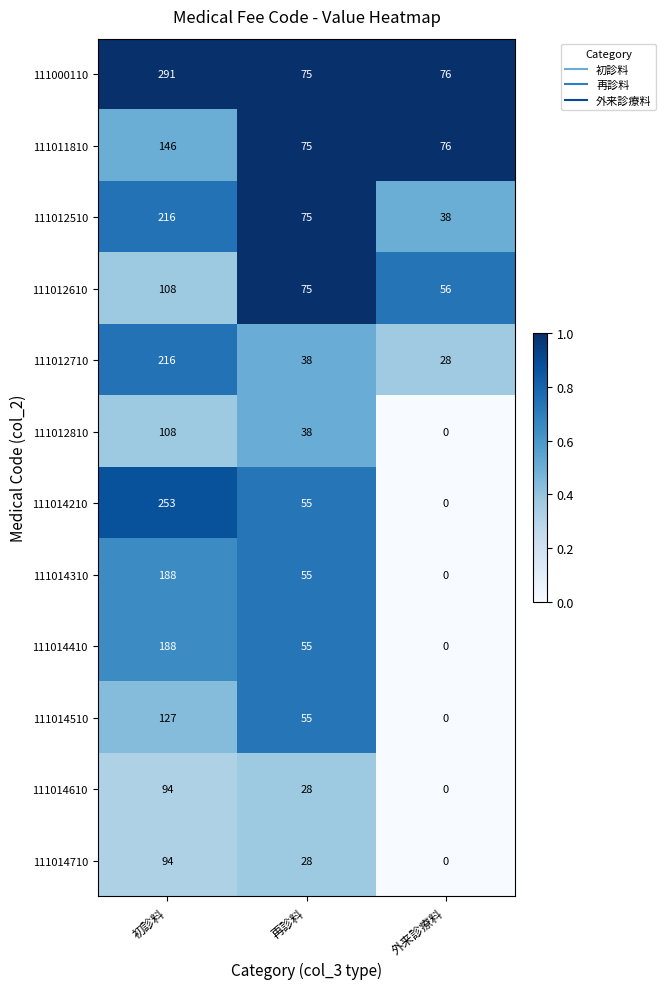

Between 初診料 and 再診料, which series saw the biggest shift?

111000110